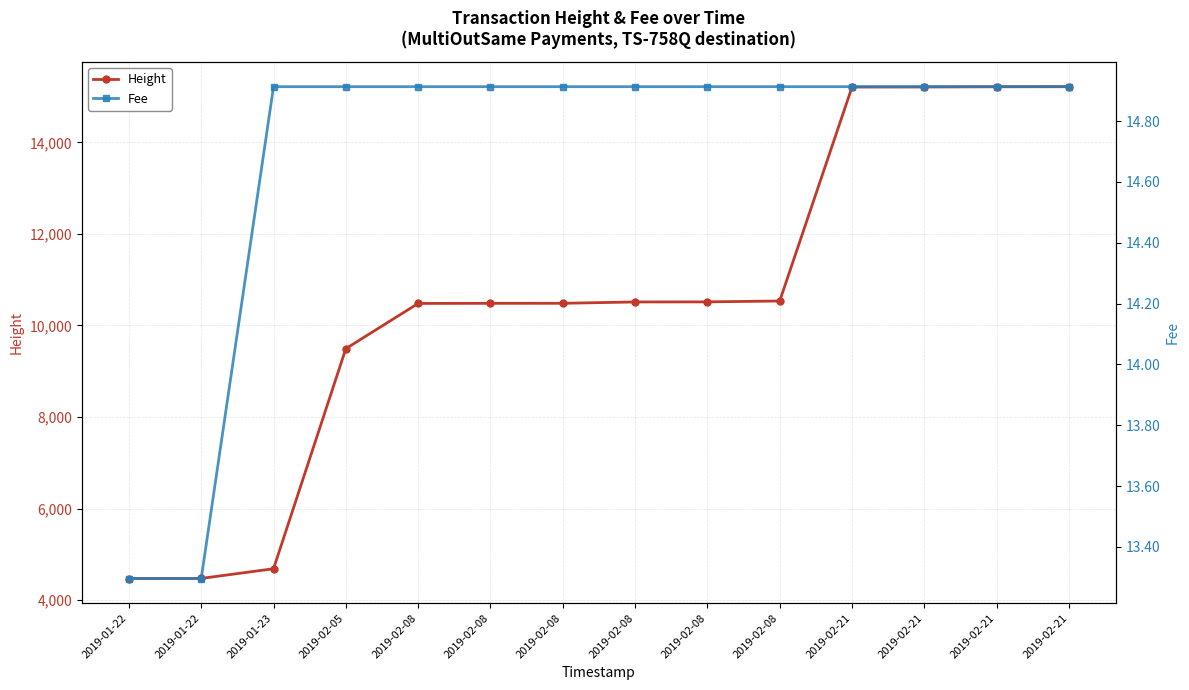

Does the chart have visible grid lines?

Yes